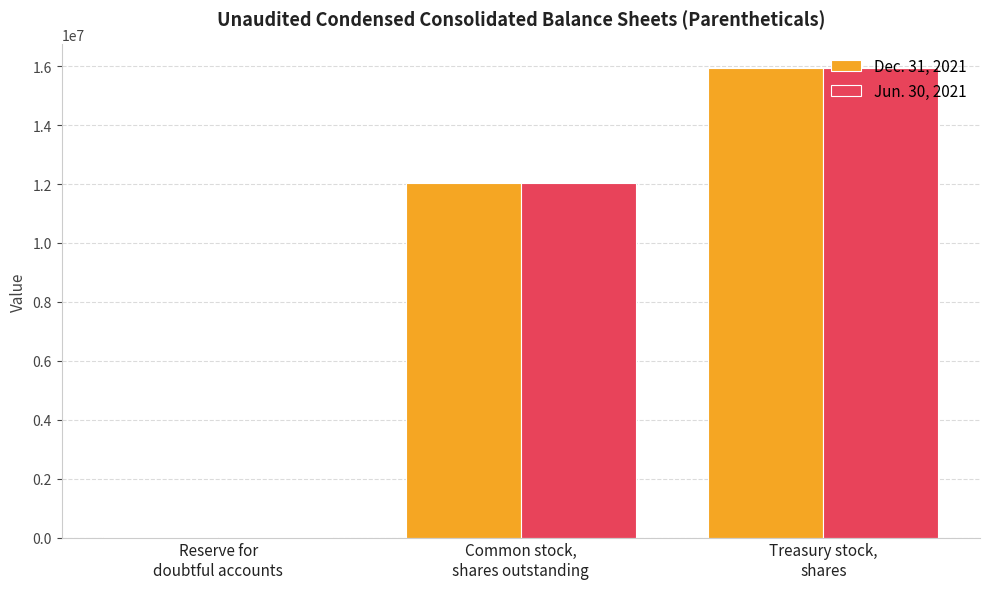

Between Reserve for
doubtful accounts and Common stock,
shares outstanding, which series saw the biggest shift?

Jun. 30, 2021